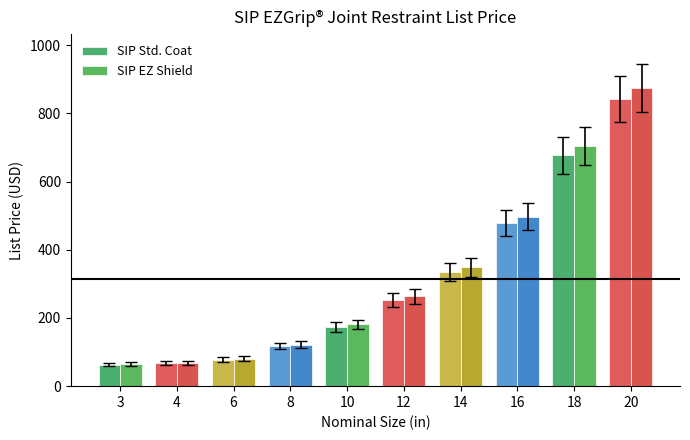

What is the total value across all series at 3?

138.2